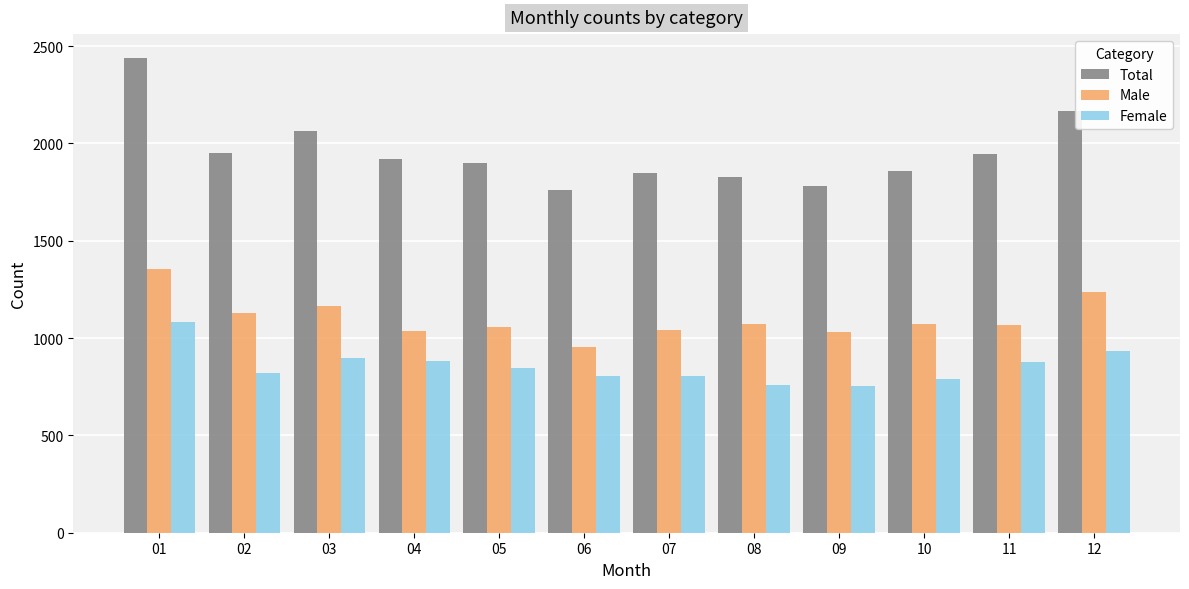

List the series in order of their peak value, highest first.

Total, Male, Female